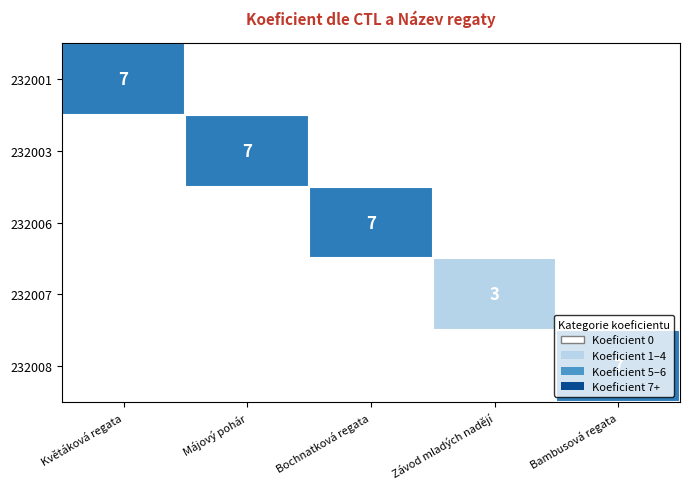

Is the value of 232006 at Bochnatková regata greater than the value of 232007 at Závod mladých nadějí?

Yes